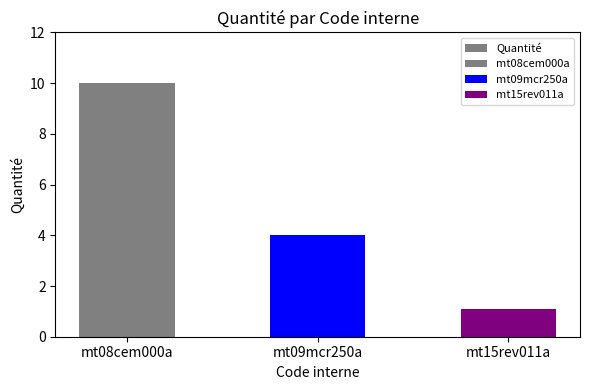

What value does the data have at mt09mcr250a?

4.0